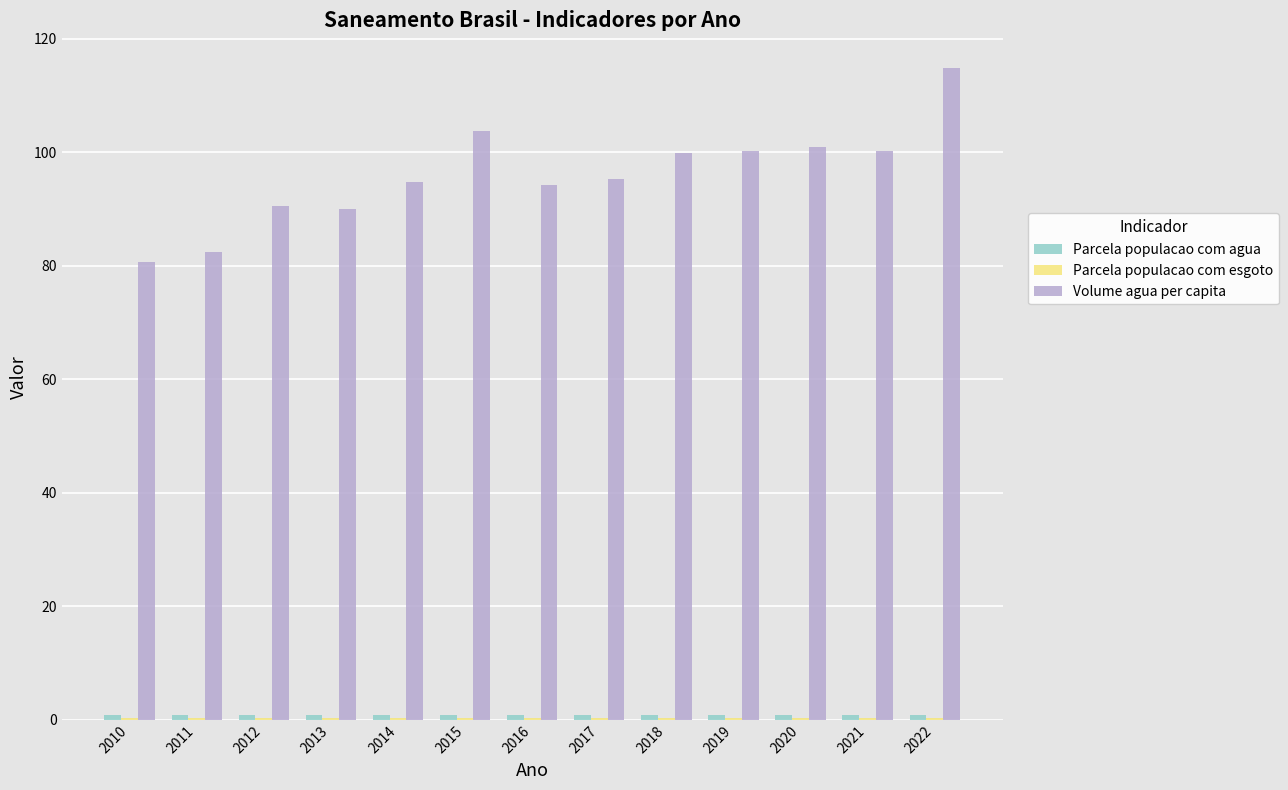

Read the Volume agua per capita value at 2013.

90.0